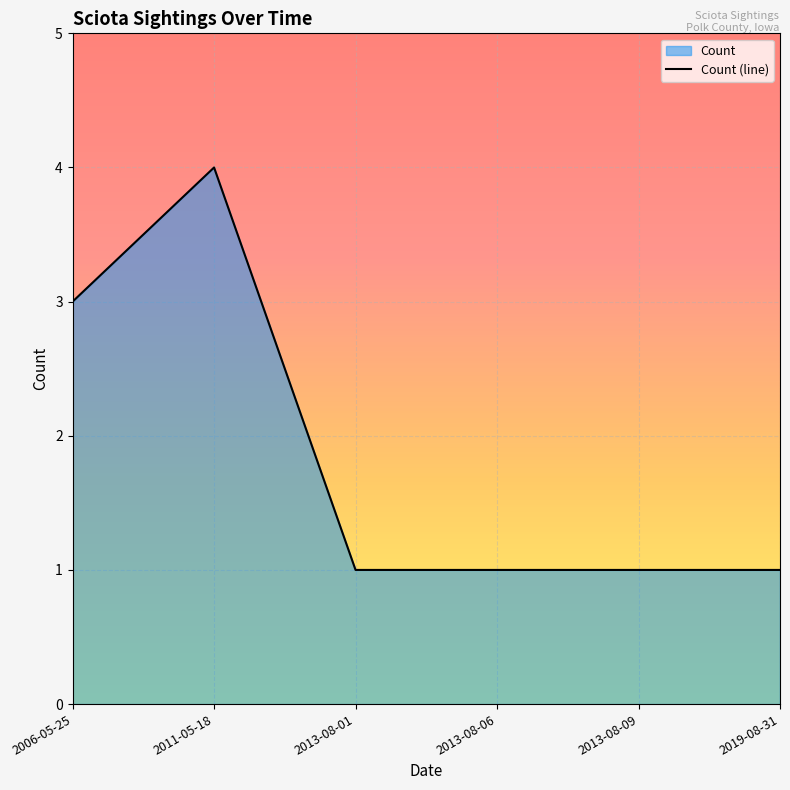

How many interior local peaks (higher than both neighbors) does the data have?

1